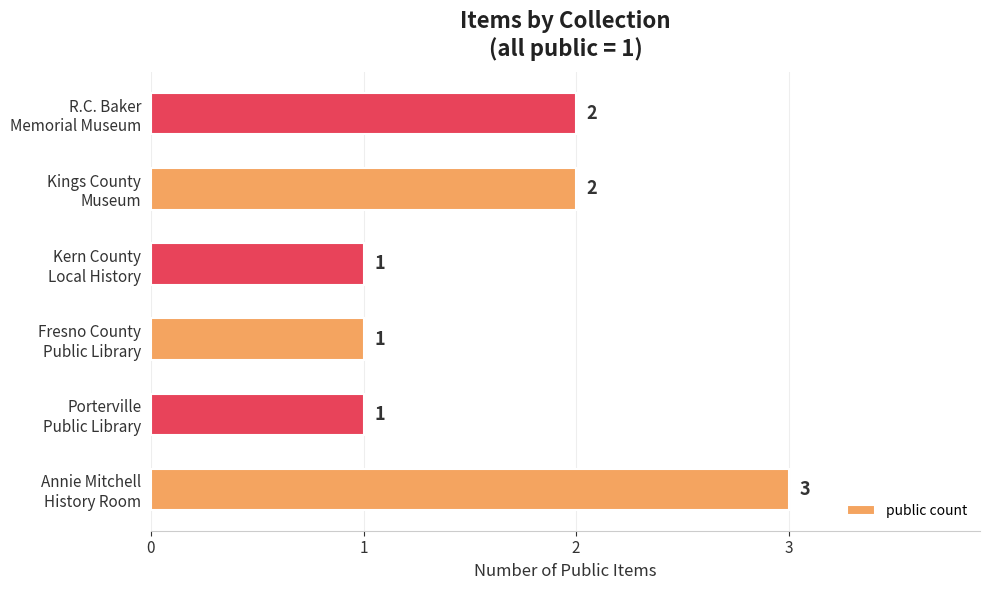

What is the average value?

2